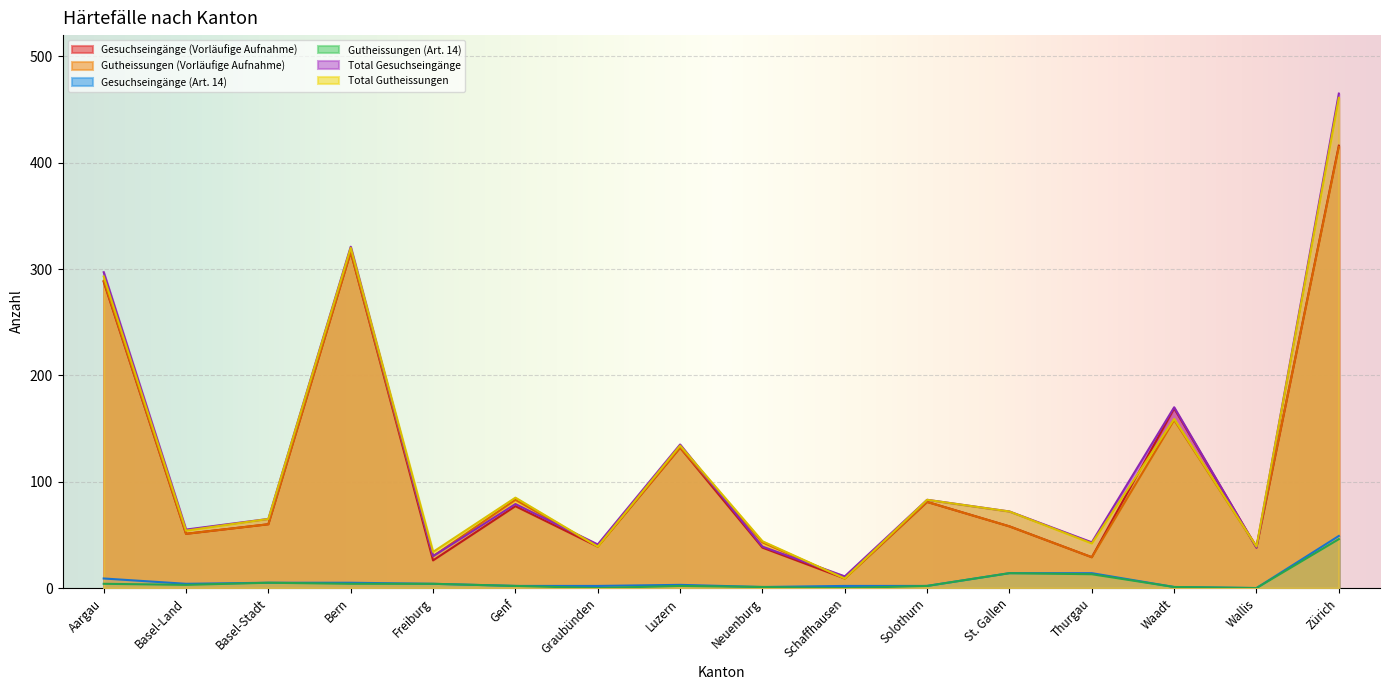

Which series ends up on top after the final intersection of Gutheissungen (Vorläufige Aufnahme) and Gesuchseingänge (Vorläufige Aufnahme)?

Gesuchseingänge (Vorläufige Aufnahme)